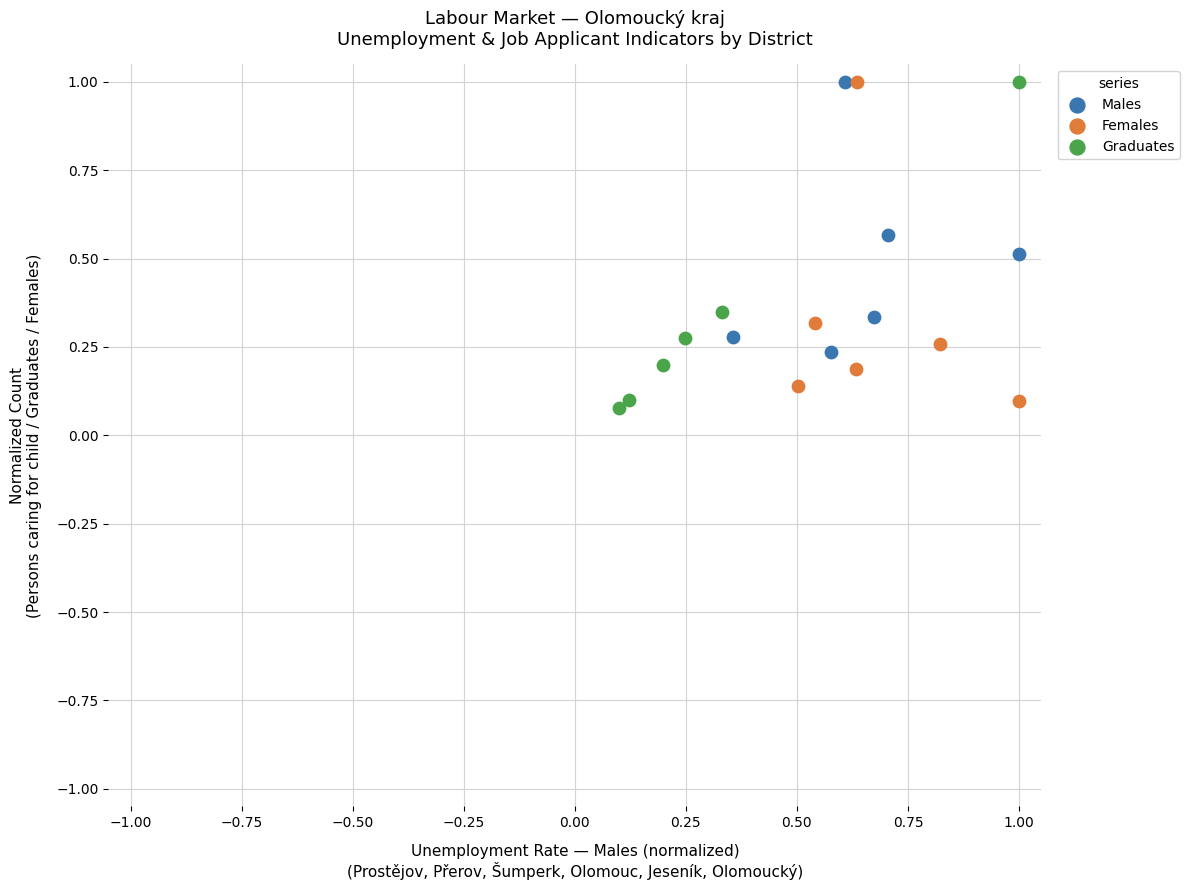

What are all the series names shown in the legend?

Males, Females, Graduates